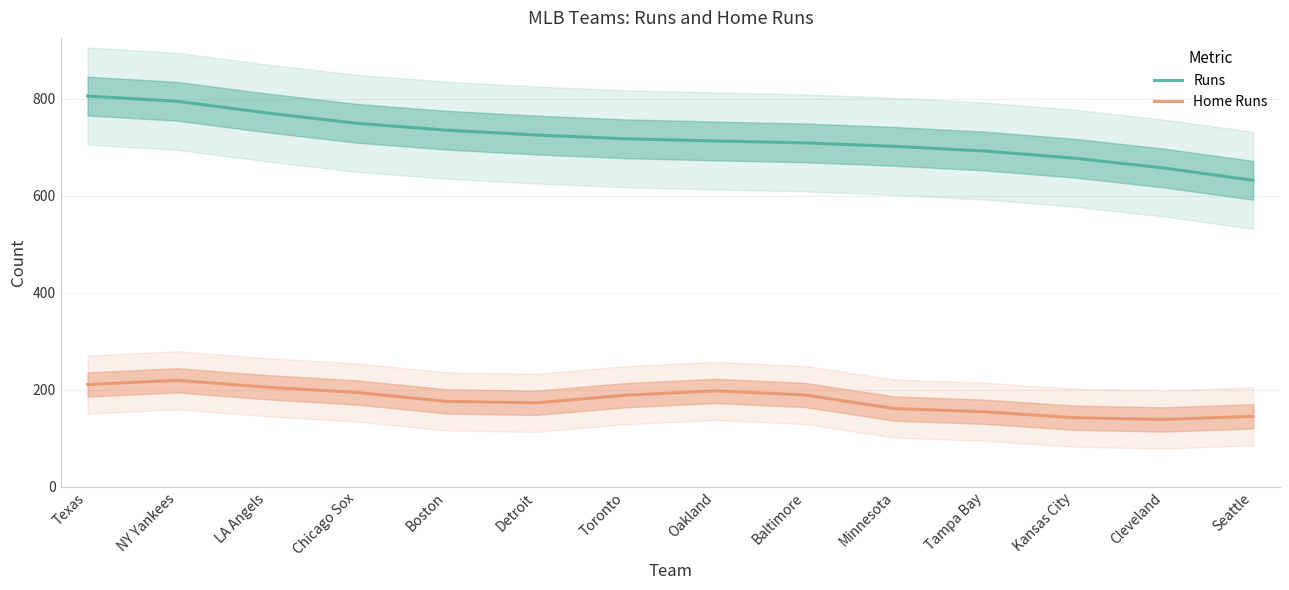

What position from the left is Baltimore?

9